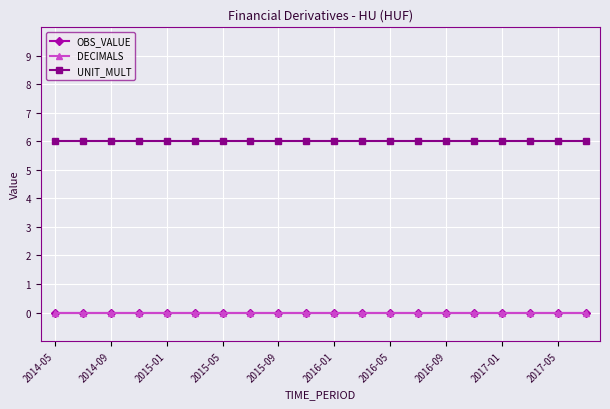

Is this an area chart (filled region under the line)?

No